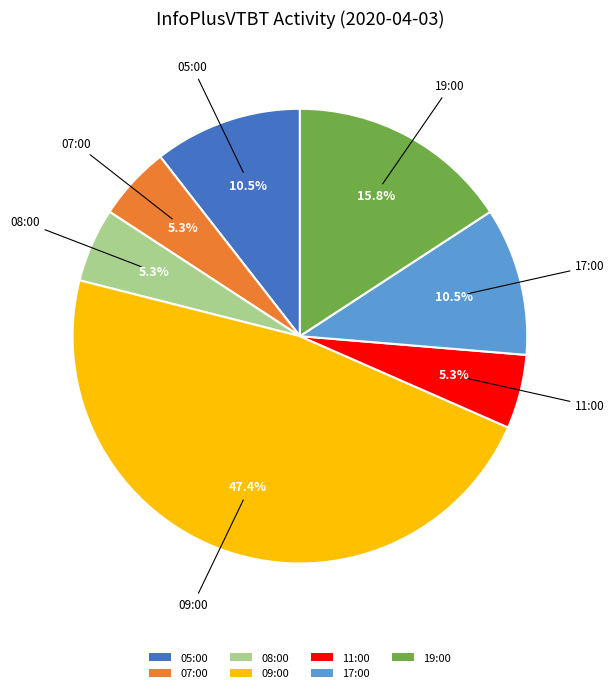

How many segments does this pie chart have?

7